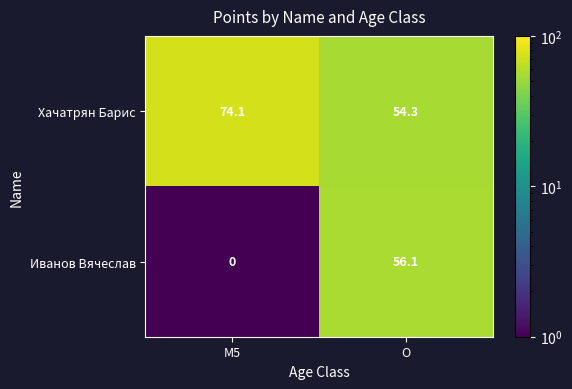

What is the difference between the maximum and minimum values in the Иванов Вячеслав series?

56.1